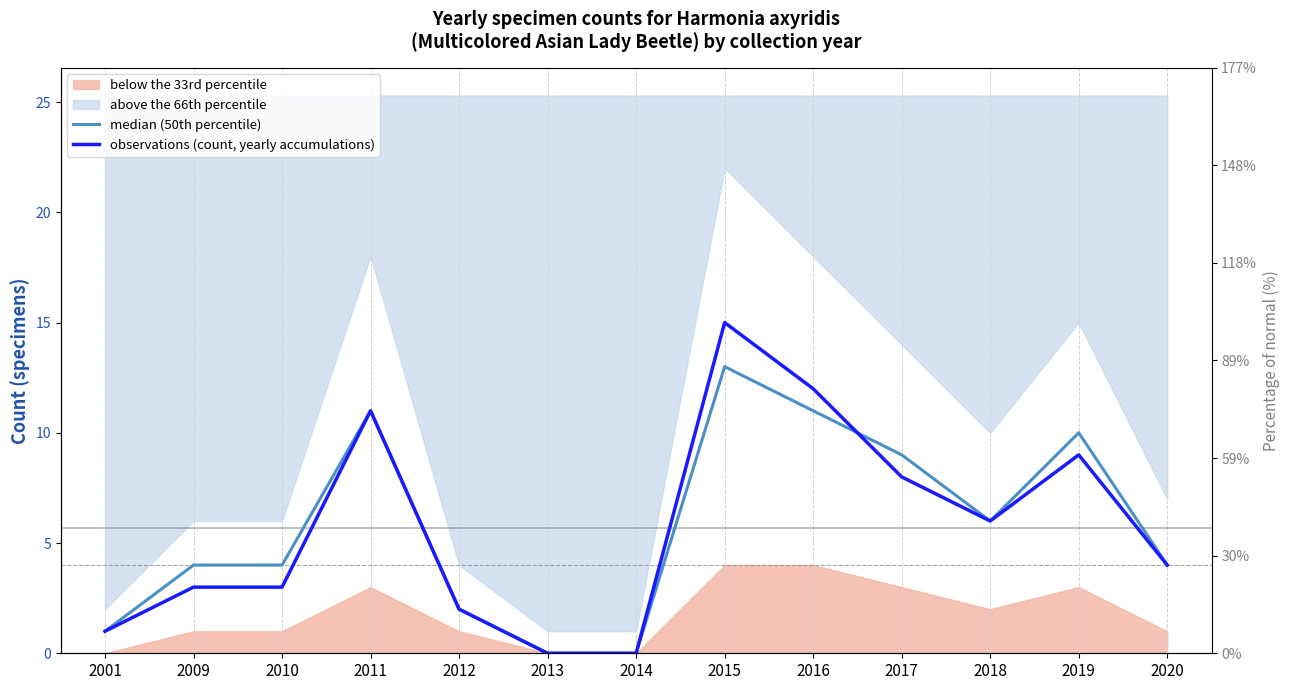

True or false: median (50th percentile) has more than 2 interior local peaks.

True